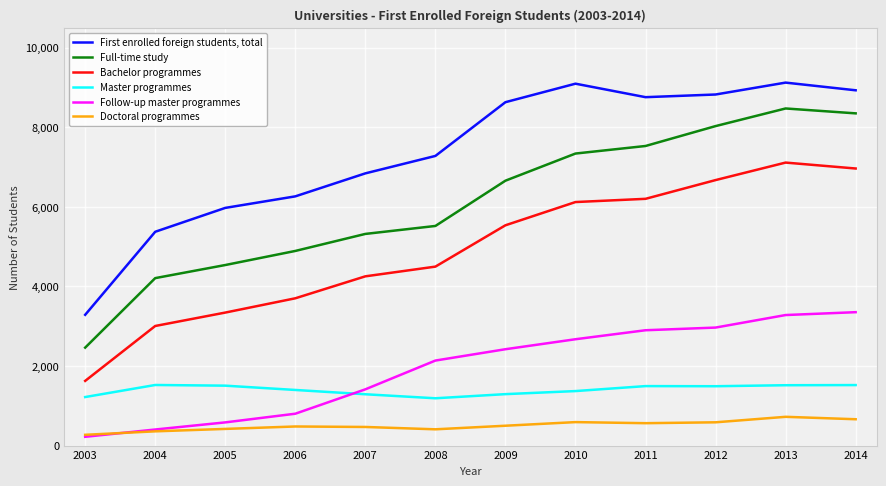

The Full-time study series shows 1733 at 2012. True or false?

False